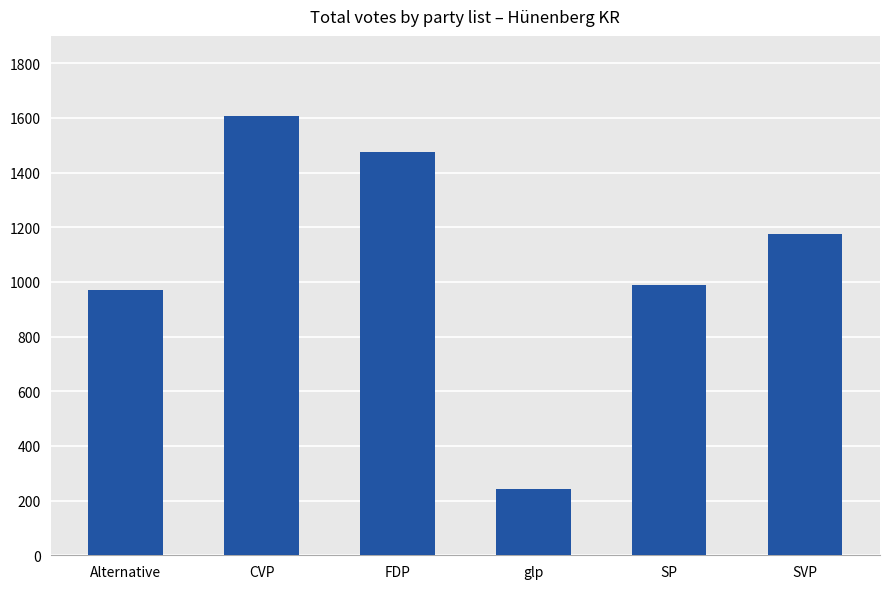

Rank the categories by value from lowest to highest.

glp, Alternative, SP, SVP, FDP, CVP